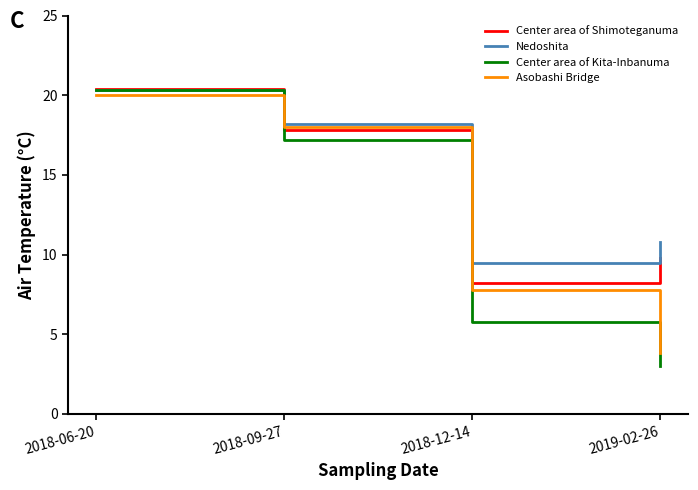

Is the value of Center area of Kita-Inbanuma at 2018-12-14 greater than the value of Center area of Shimoteganuma at 2019-02-26?

No